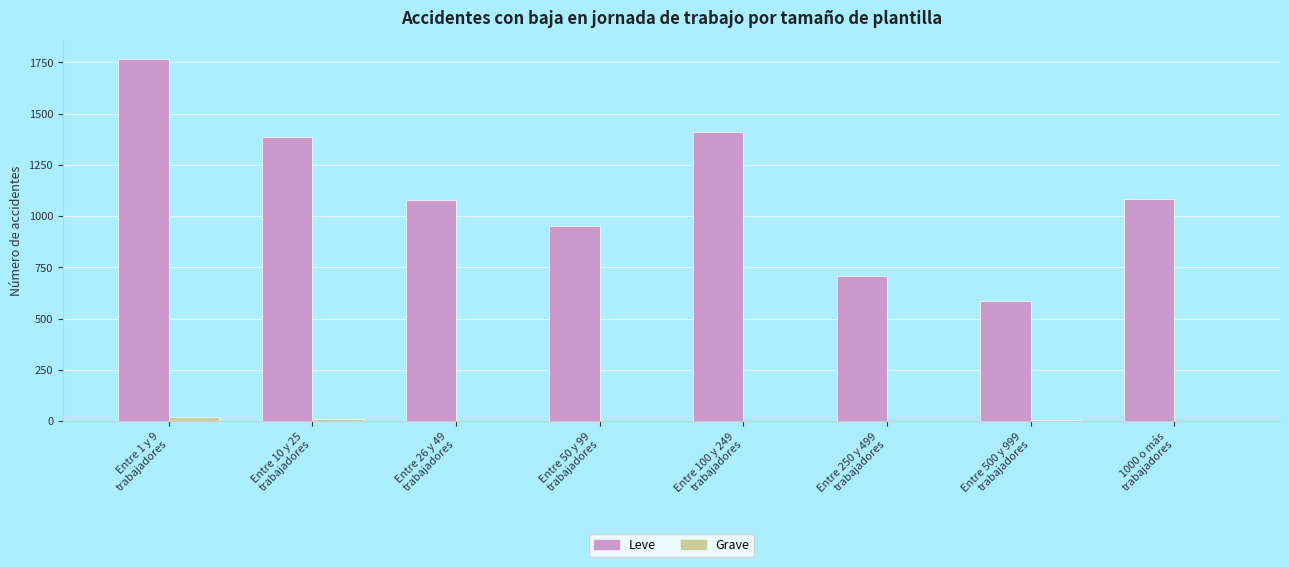

At which category is the sum across all series the highest?

Entre 1 y 9
trabajadores